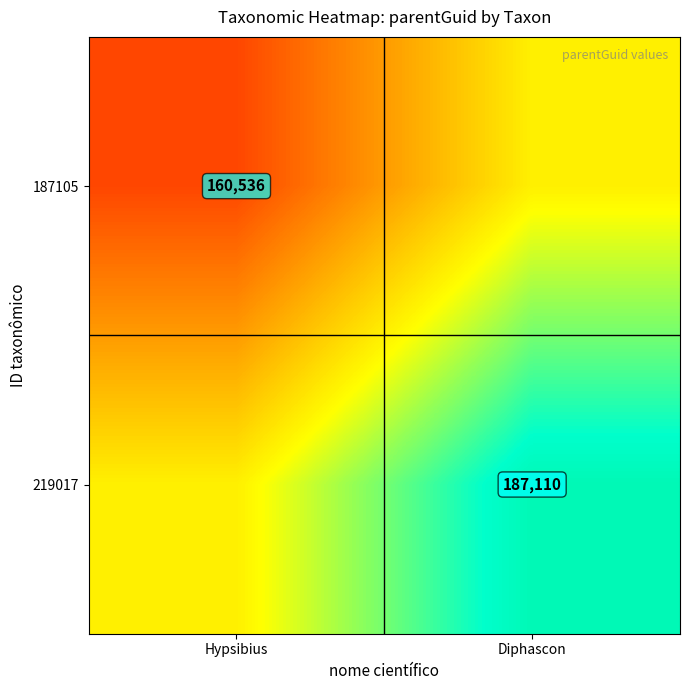

How many categories are shown in the chart?

2